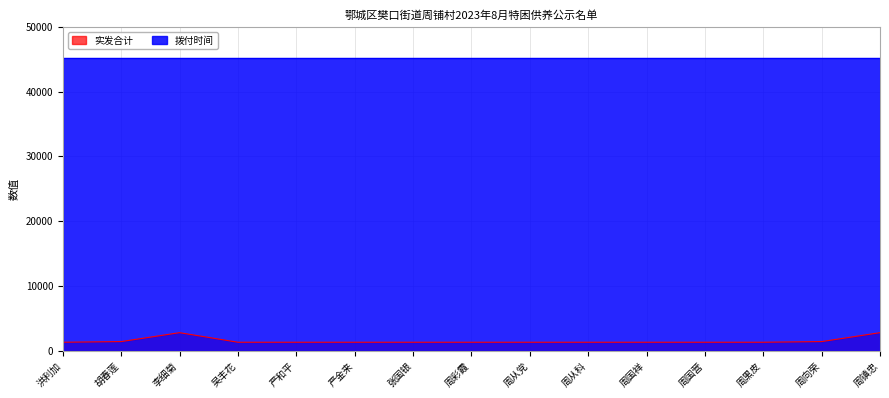

What is the label of the 3rd point from the right?

周黑皮